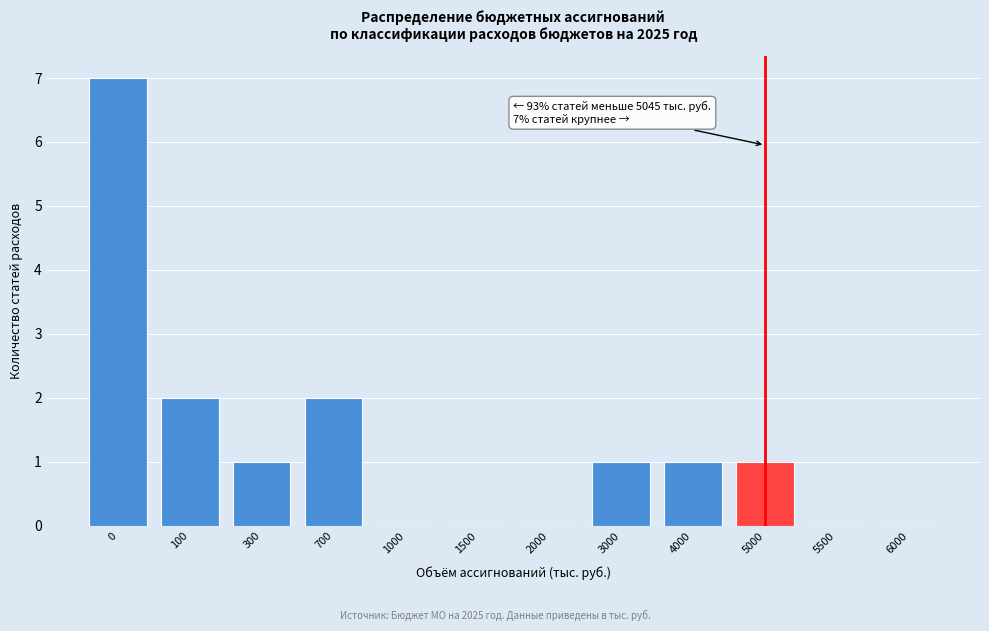

Reading left to right, what are all the values shown in this chart?

0=7	100=2	300=1	700=2	1000=0	1500=0	2000=0	3000=1	4000=1	5000=1	5500=0	6000=0